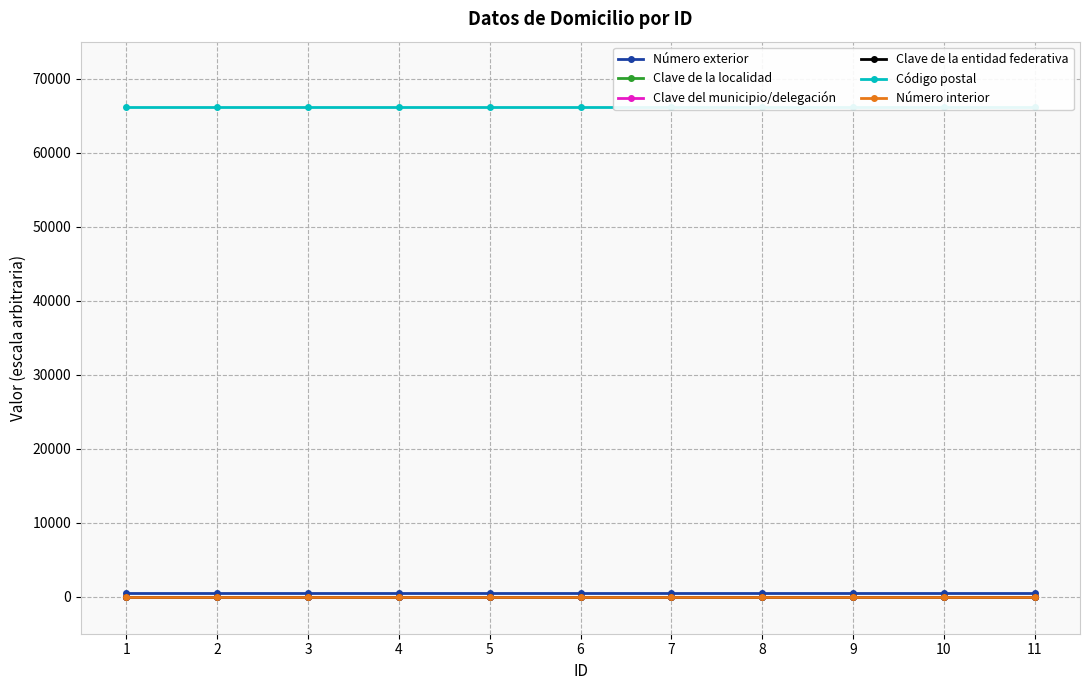

True or false: Clave del municipio/delegación and Número exterior intersect in this chart.

False